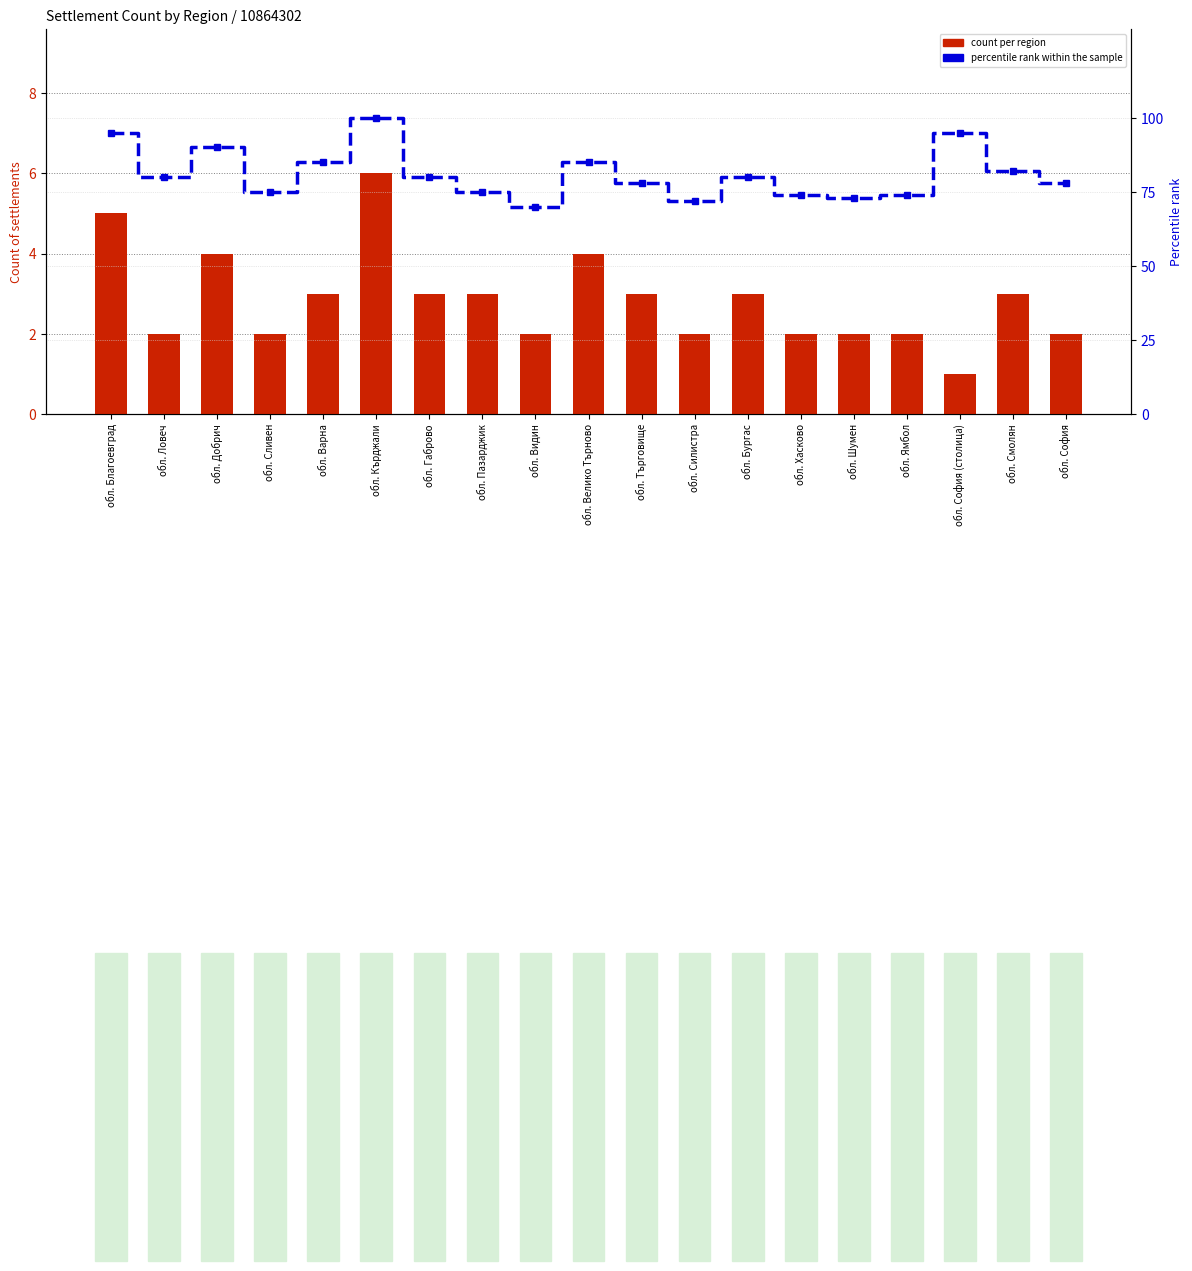

What is the label of the 16th bar from the left?

обл. Ямбол